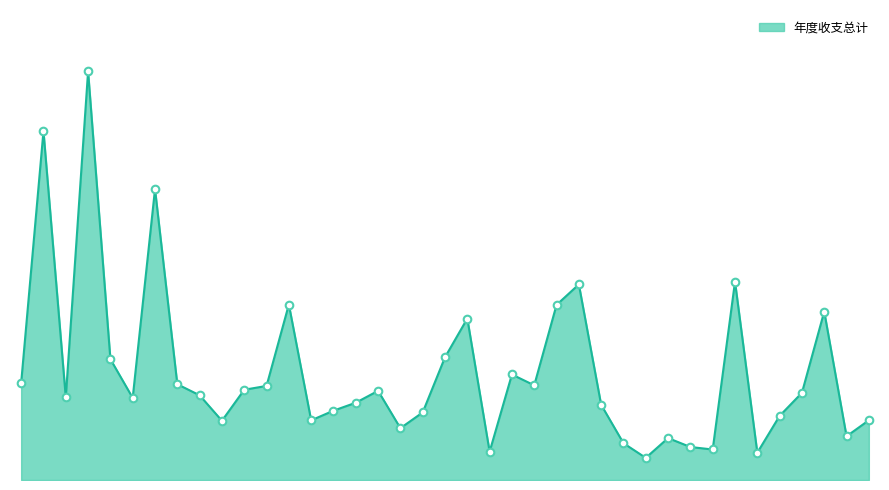

Does the chart have visible grid lines?

No